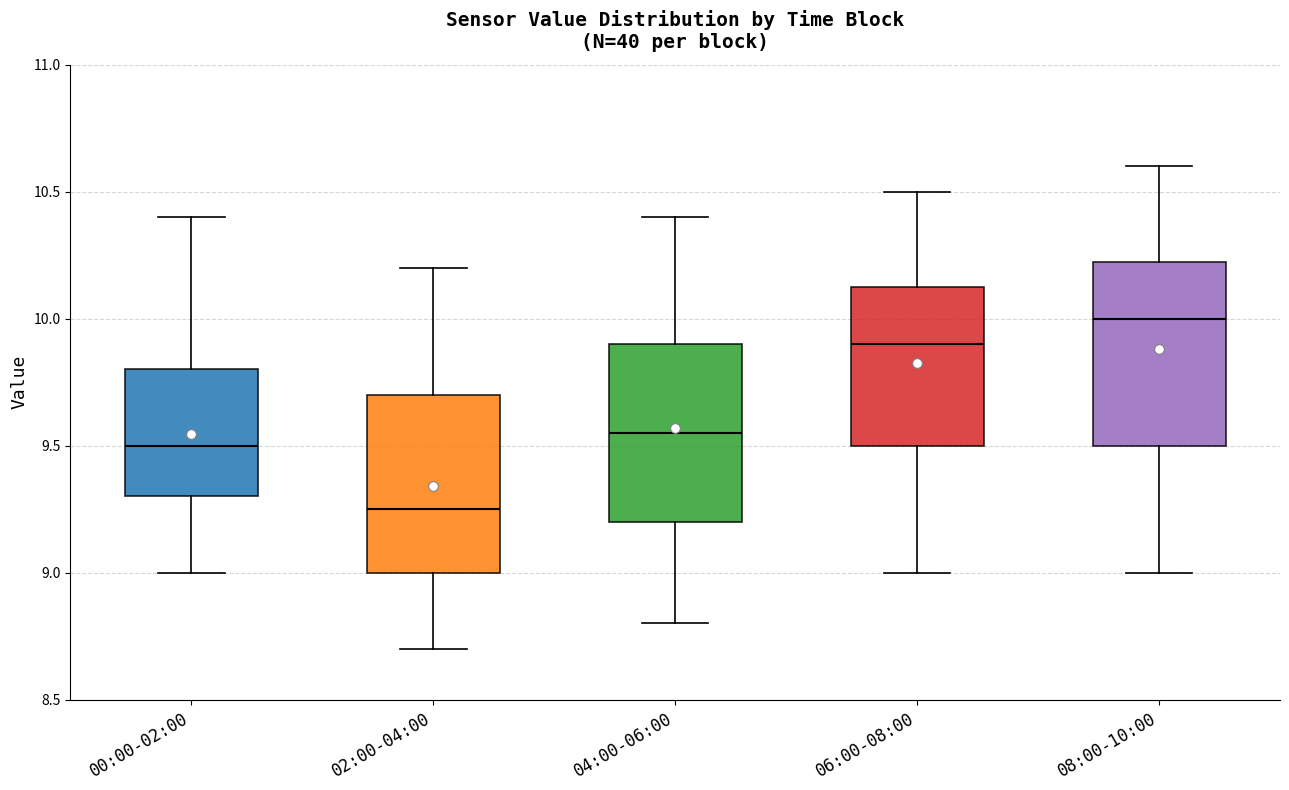

Reading left to right, transcribe this box plot: for each box, give where its median line is, the range the box spans, and where its two whiskers end, as read against the y-axis. The values are not printed on the chart, so give them approximately, as read against the axis.

00:00-02:00: median 9.50, box 9.30 to 9.80, whiskers 9.00 to 10.40
02:00-04:00: median 9.25, box 9.00 to 9.70, whiskers 8.70 to 10.20
04:00-06:00: median 9.55, box 9.20 to 9.90, whiskers 8.80 to 10.40
06:00-08:00: median 9.90, box 9.50 to 10.15, whiskers 9.00 to 10.50
08:00-10:00: median 10.00, box 9.50 to 10.25, whiskers 9.00 to 10.60